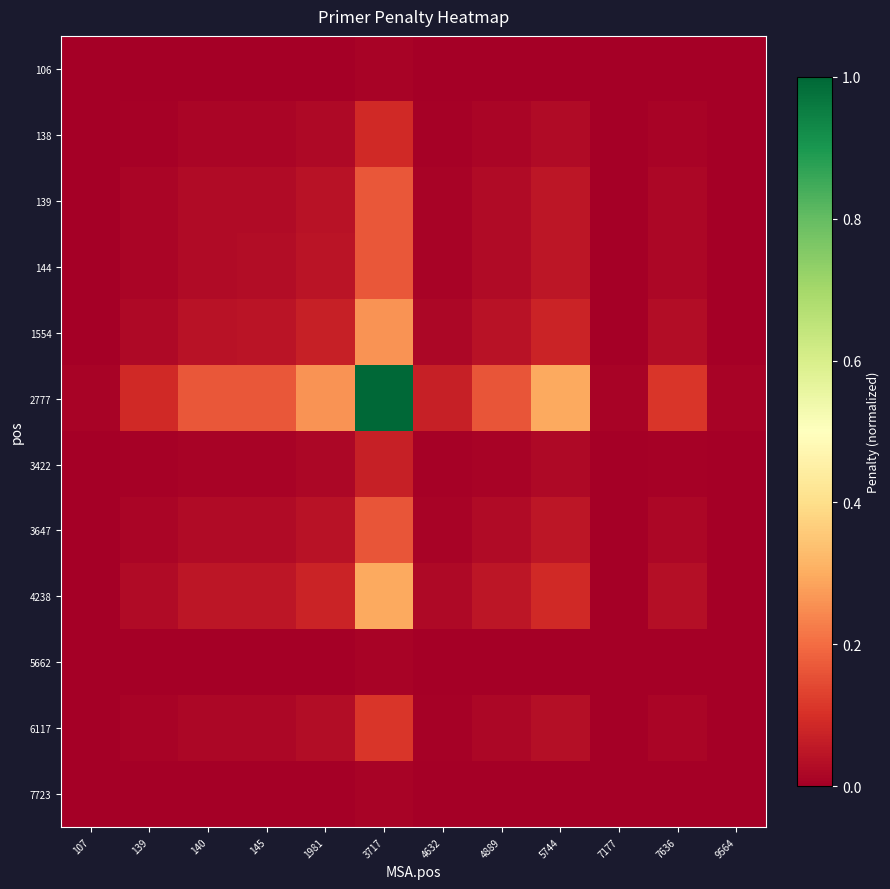

At how many categories does at least one series exceed 0?

12